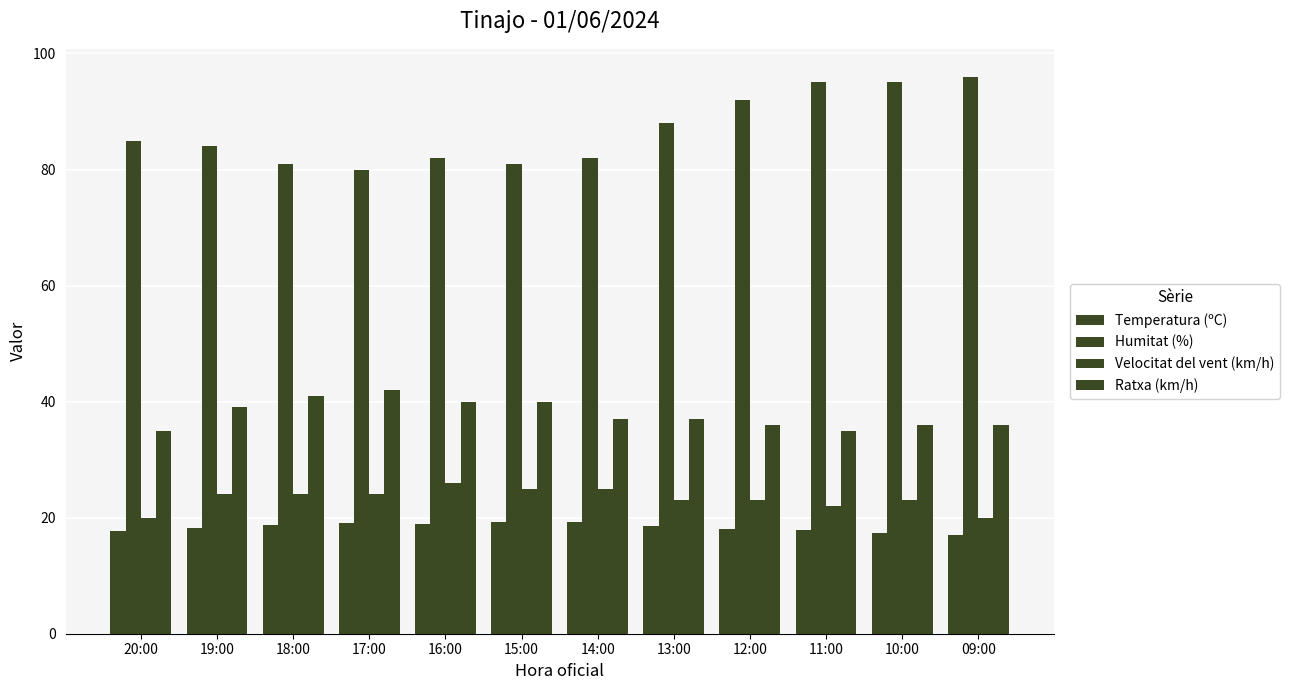

True or false: Velocitat del vent (km/h) has a value of 38.7 at 13:00.

False